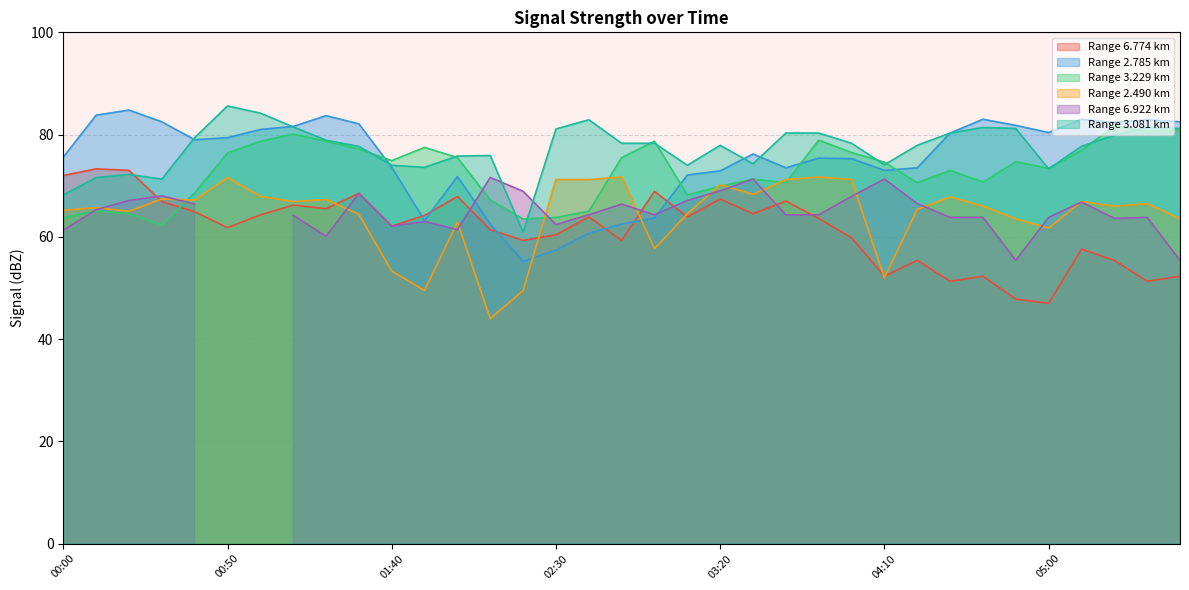

Which series has the largest range (max minus min)?

2.785